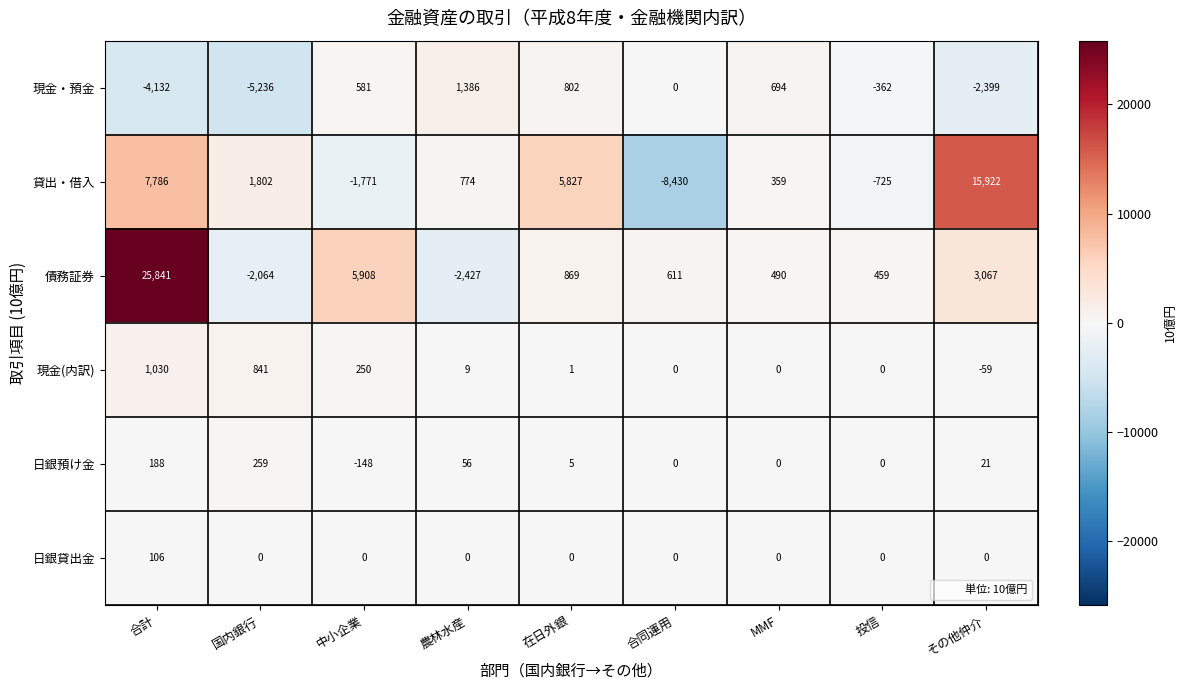

Rank the series by their maximum value, from lowest to highest.

日銀貸出金, 日銀預け金, 現金(内訳), 現金・預金, 貸出・借入, 債務証券